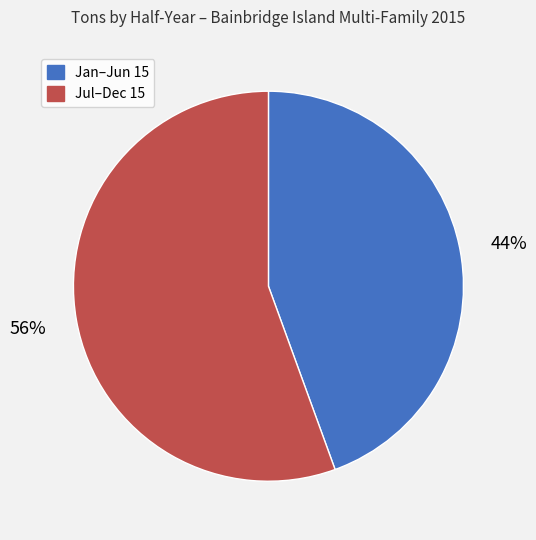

Is there a majority slice in this chart?

Yes